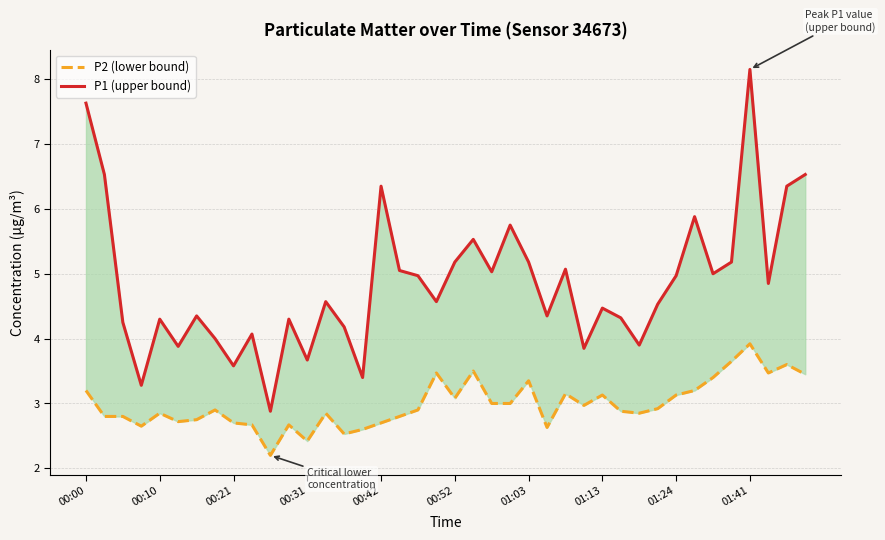

Which series has the largest range (max minus min)?

P1 (upper bound)